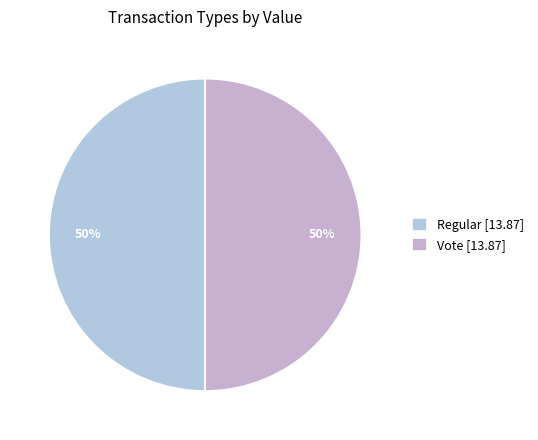

To the nearest percent, what is the average slice percentage?

50%